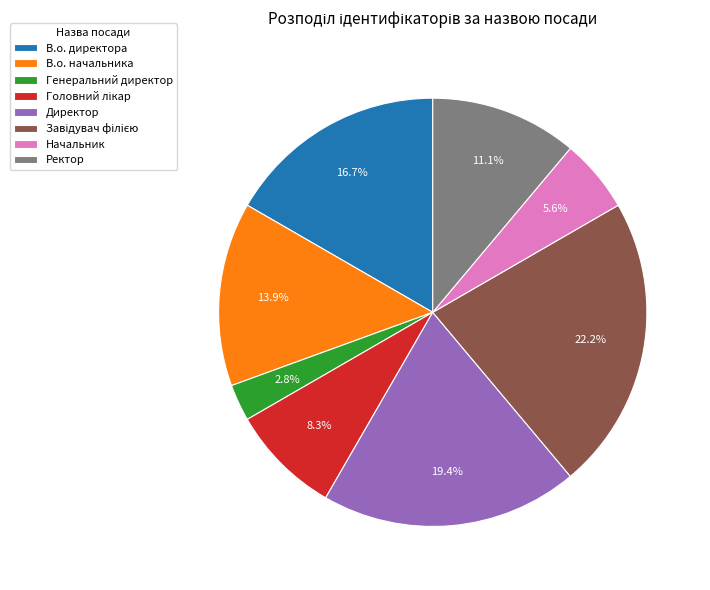

Which slice is the smallest?

Генеральний директор